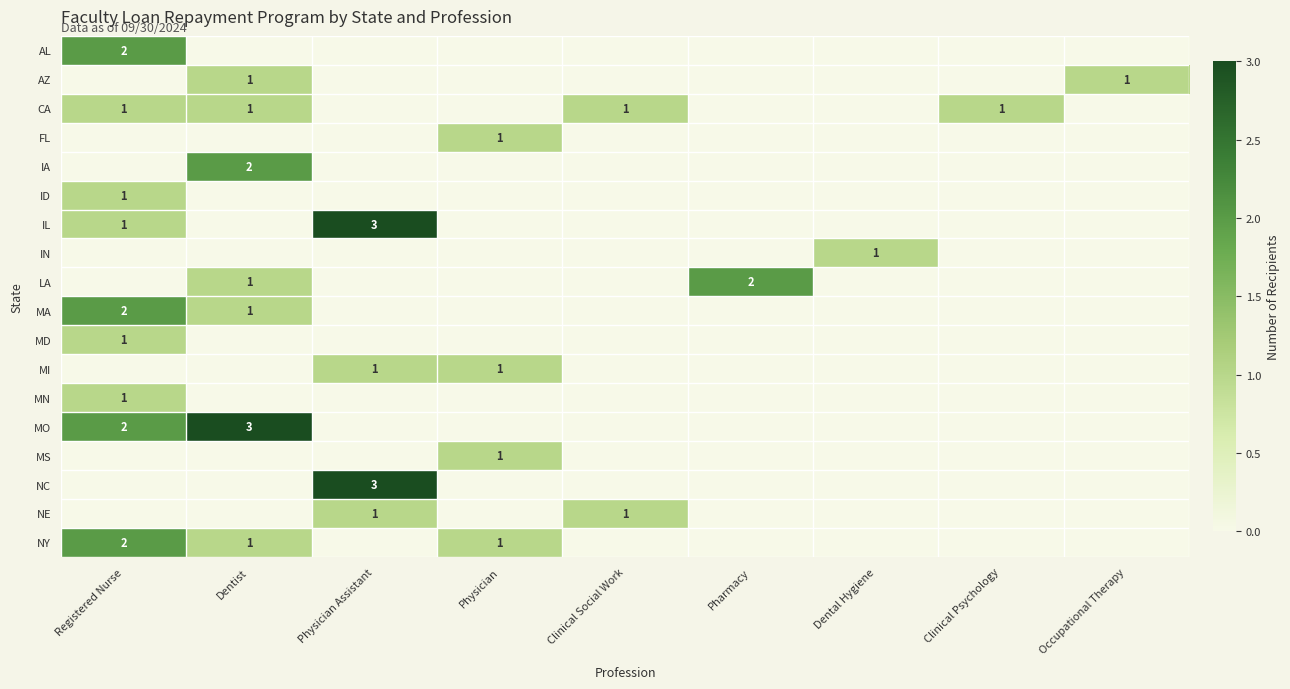

Count the number of categories in the chart.

9